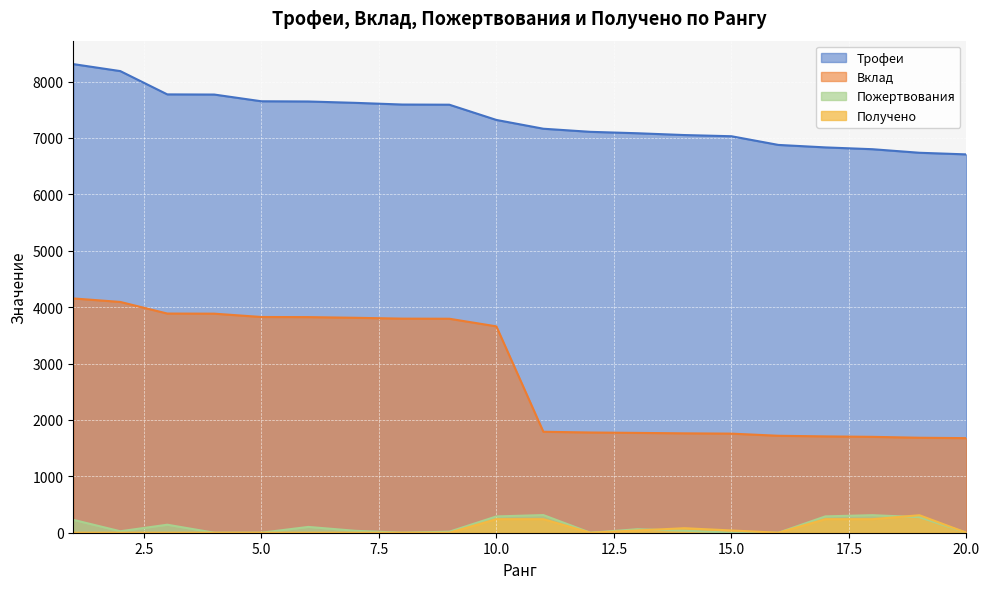

What is the total value across all series at 4?

11653